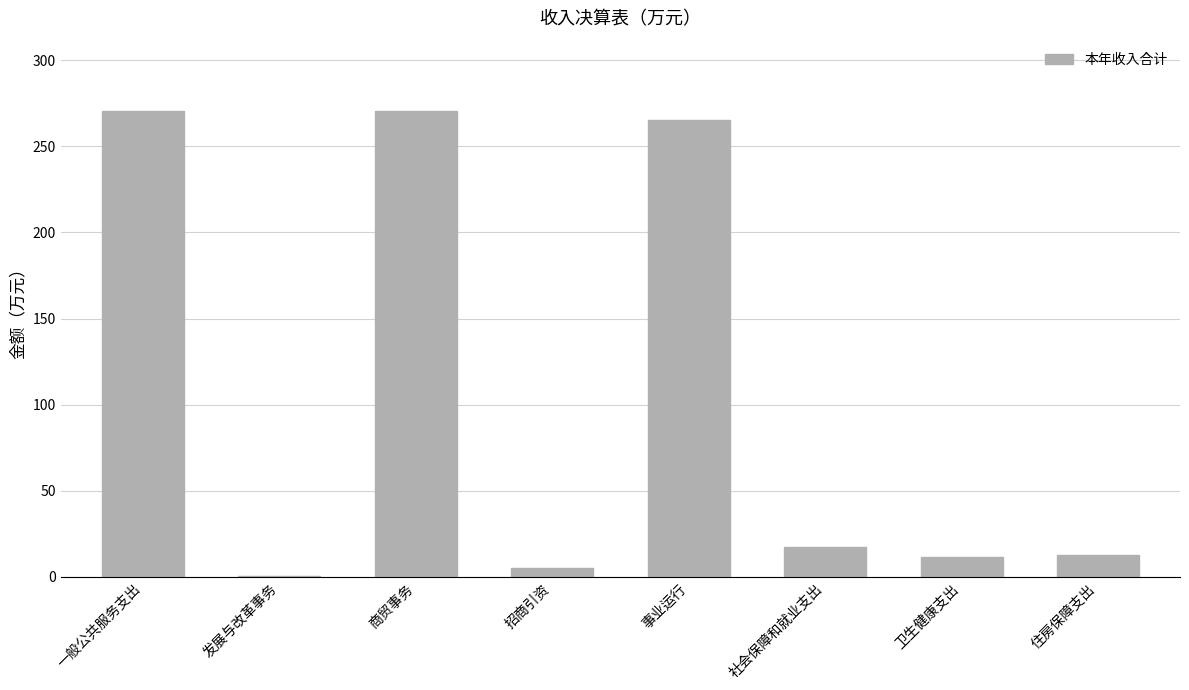

What is the sum of the values at 事业运行 and 住房保障支出?

278.2